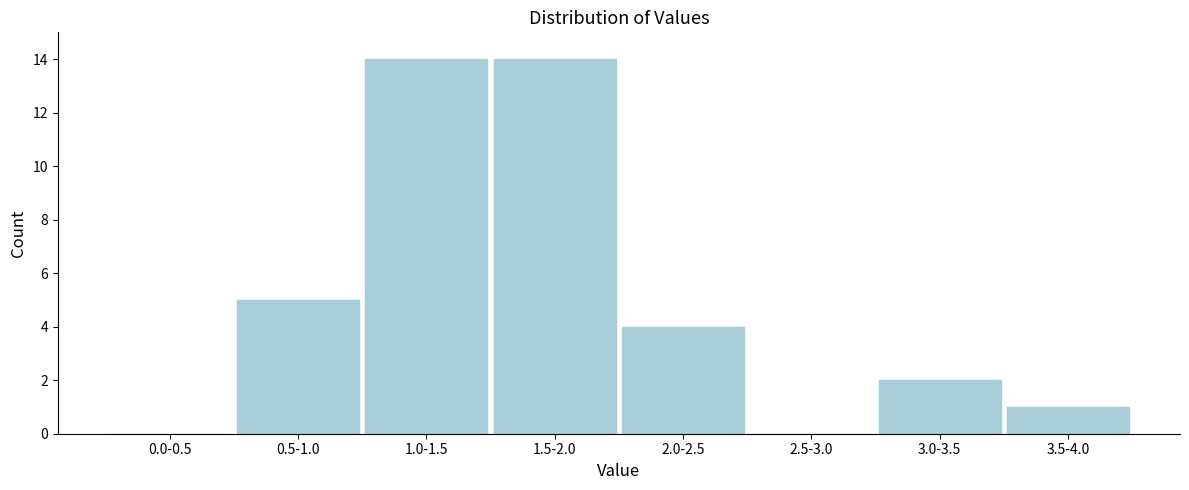

Reading left to right, what are all the values shown in this chart?

0.0-0.5=0	0.5-1.0=5	1.0-1.5=14	1.5-2.0=14	2.0-2.5=4	2.5-3.0=0	3.0-3.5=2	3.5-4.0=1